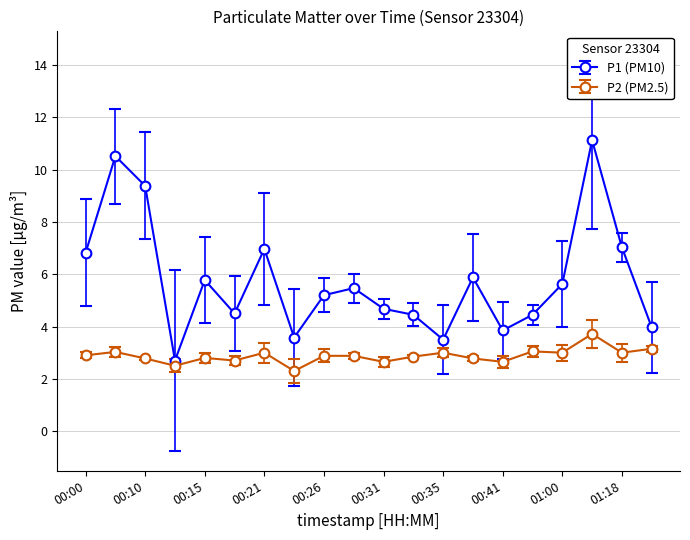

Which series has the widest spread of values?

P1 (PM10)